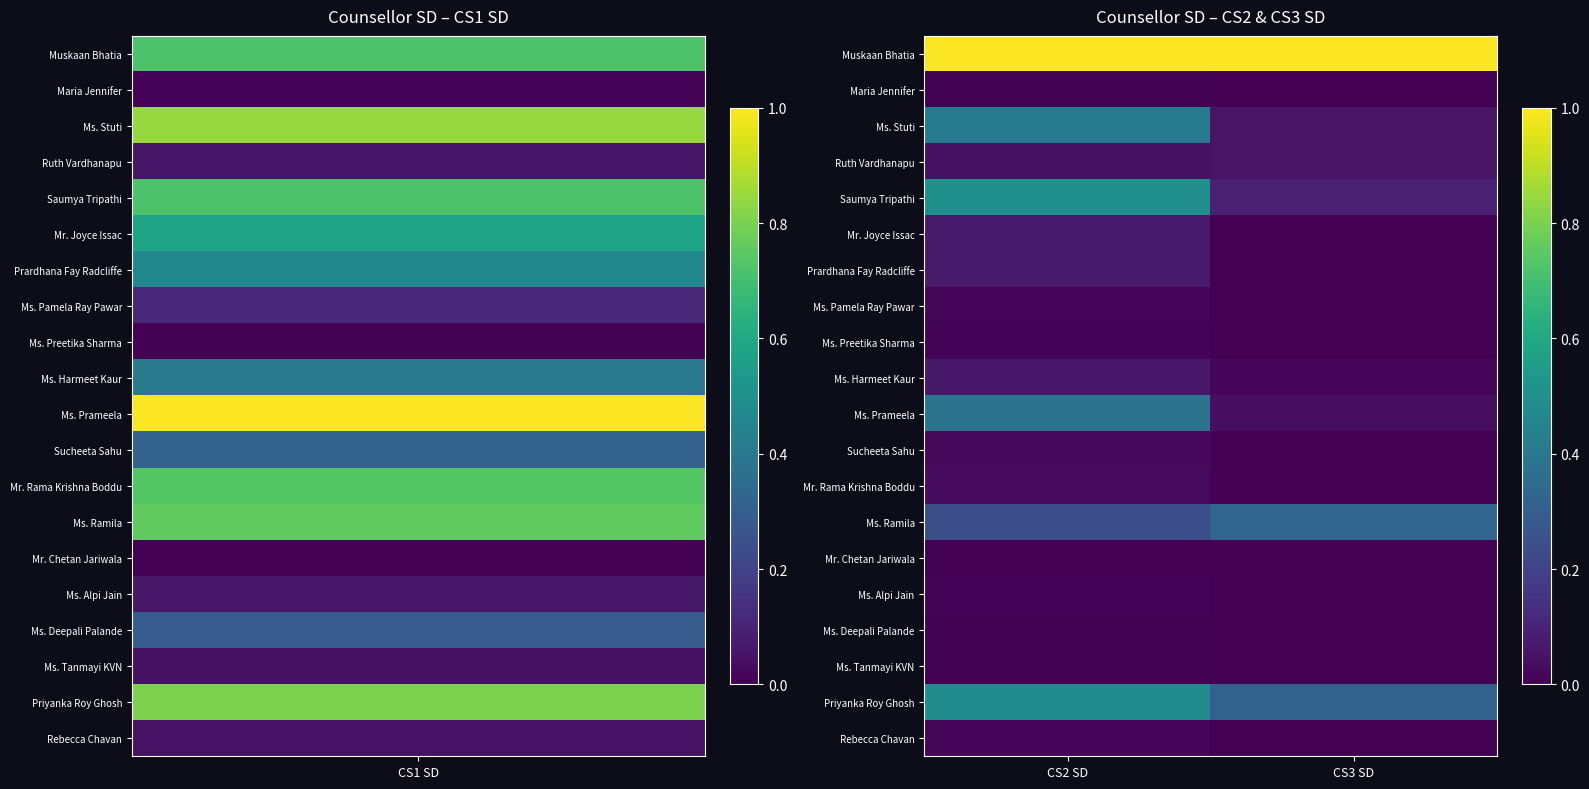

List the series in order of their peak value, highest first.

Muskaan Bhatia, Saumya Tripathi, Priyanka Roy Ghosh, Ms. Stuti, Ms. Prameela, Ms. Ramila, Mr. Joyce Issac, Prardhana Fay Radcliffe, Ms. Harmeet Kaur, Ruth Vardhanapu, Mr. Rama Krishna Boddu, Sucheeta Sahu, Ms. Pamela Ray Pawar, Rebecca Chavan, Ms. Preetika Sharma, Ms. Alpi Jain, Maria Jennifer, Ms. Deepali Palande, Ms. Tanmayi KVN, Mr. Chetan Jariwala